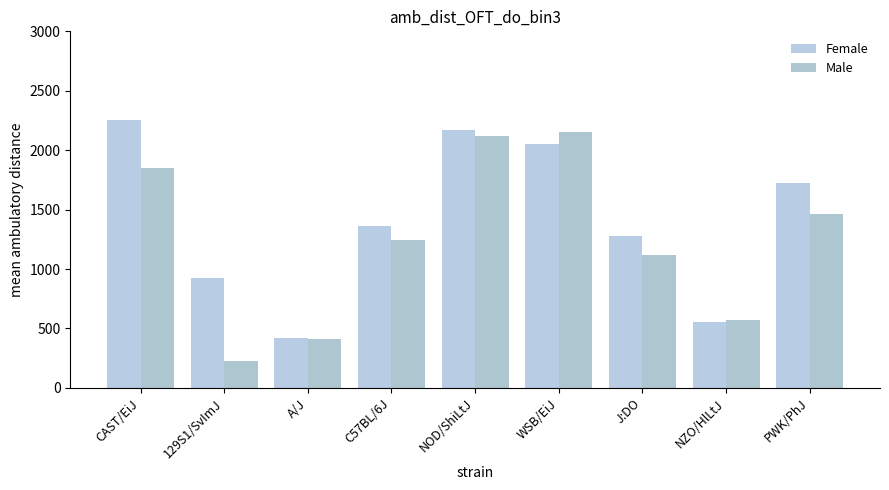

Is it true that Female equals 925.2 at 129S1/SvImJ?

True